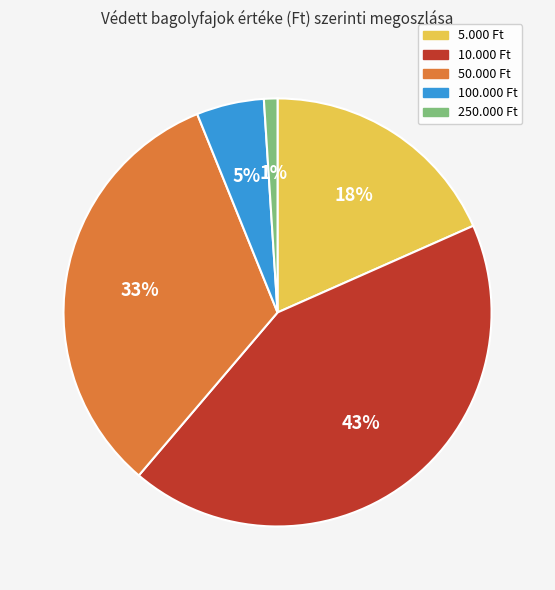

Which slice is the largest?

10.000 Ft